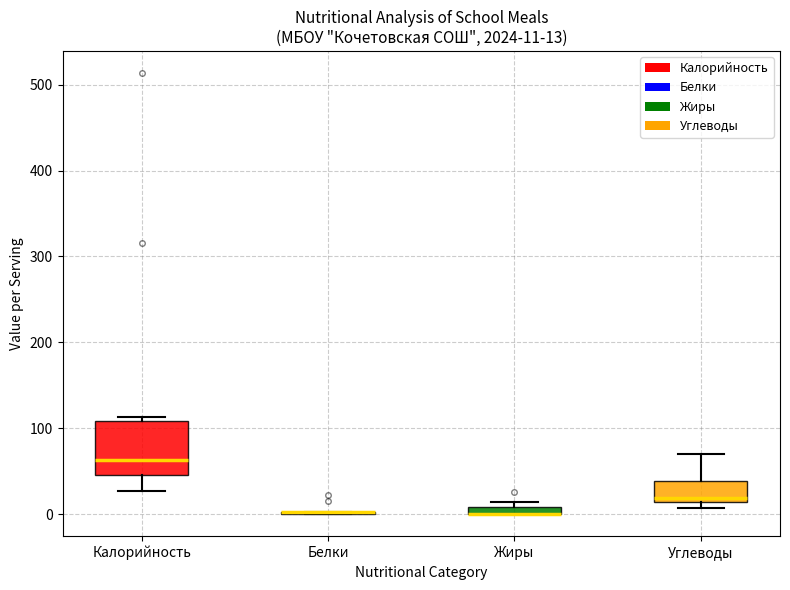

Which box is the tallest, from its lower edge to its upper edge?

Калорийность